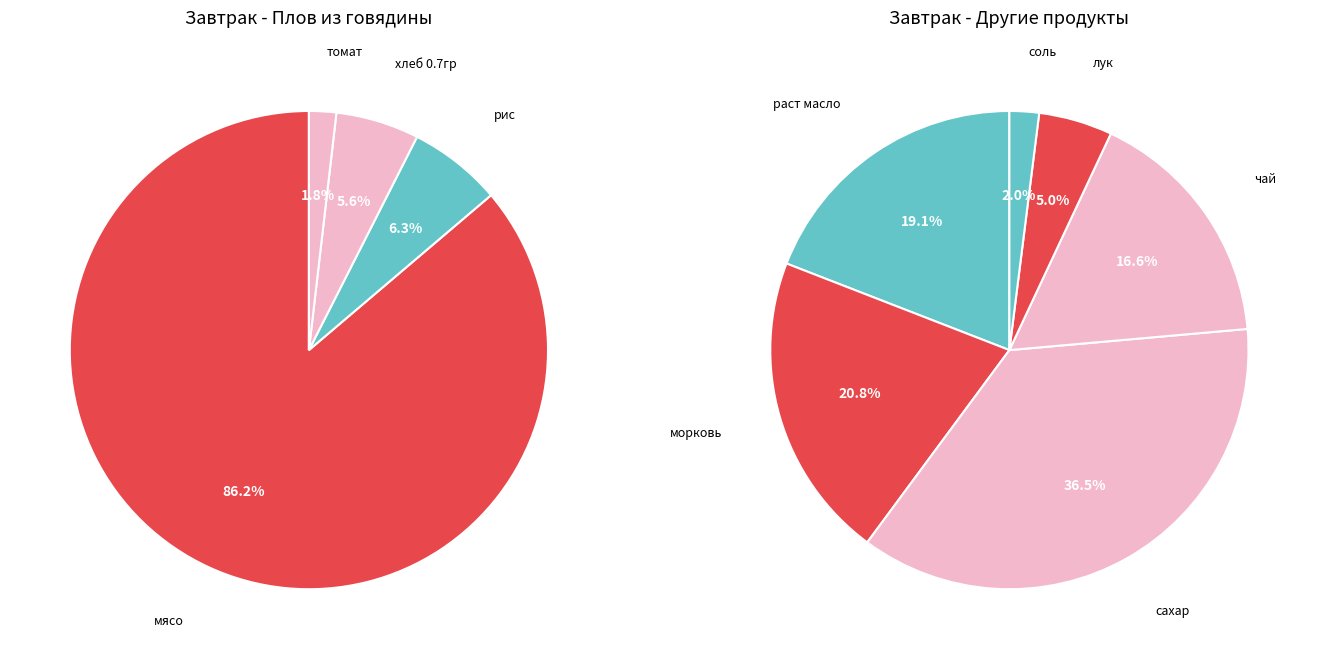

Does томат represent more than half of the total?

No